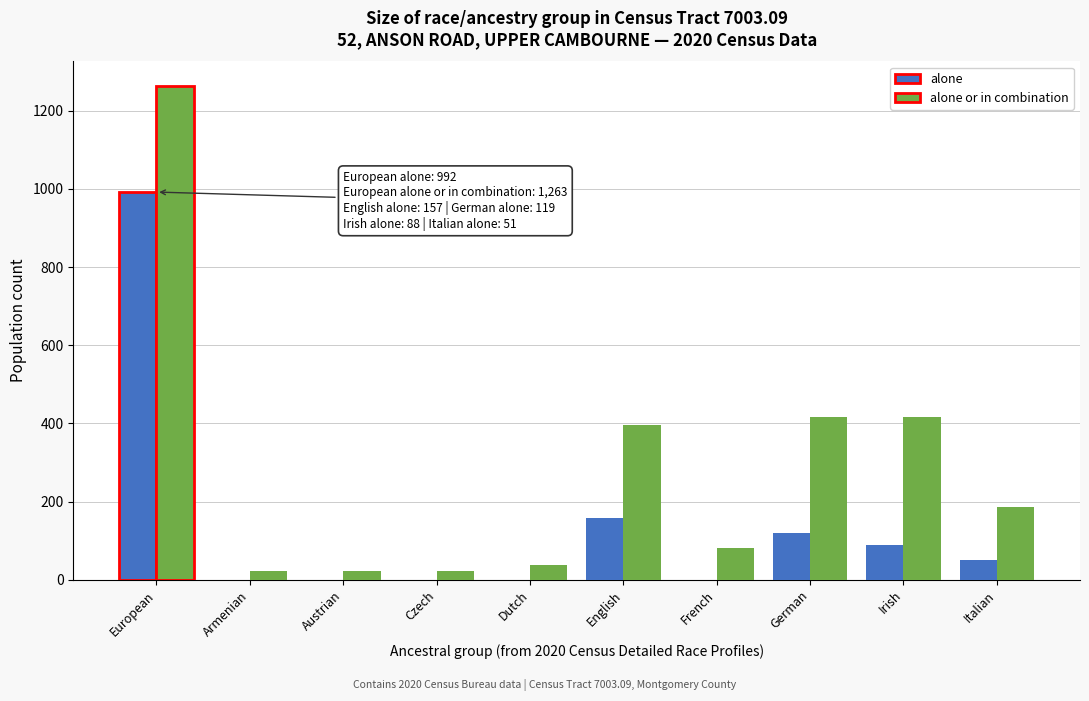

What is the sum of all alone values?

1407